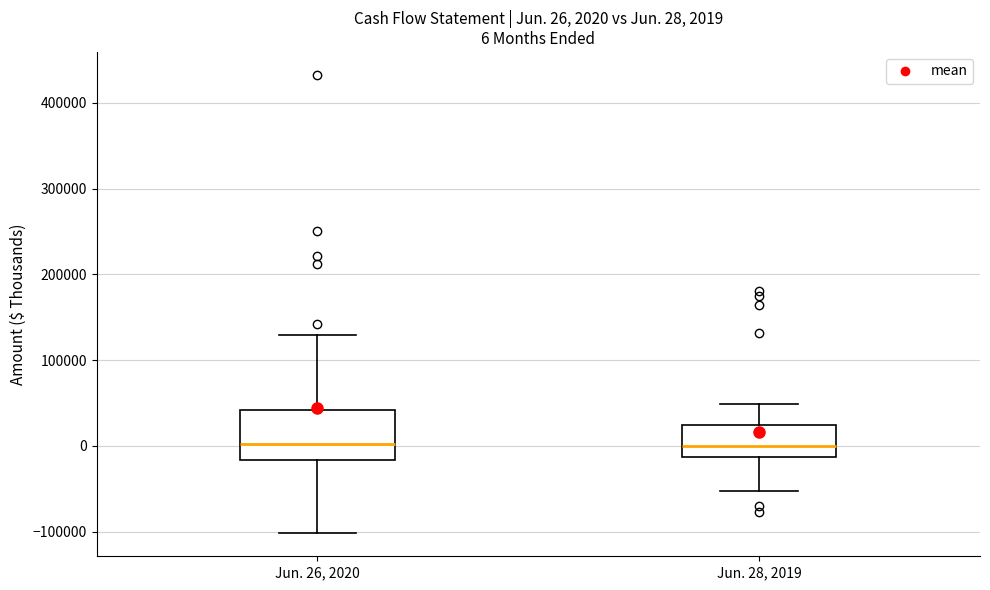

Comparing the boxes themselves (not the whiskers), which one is the tallest?

Jun. 26, 2020